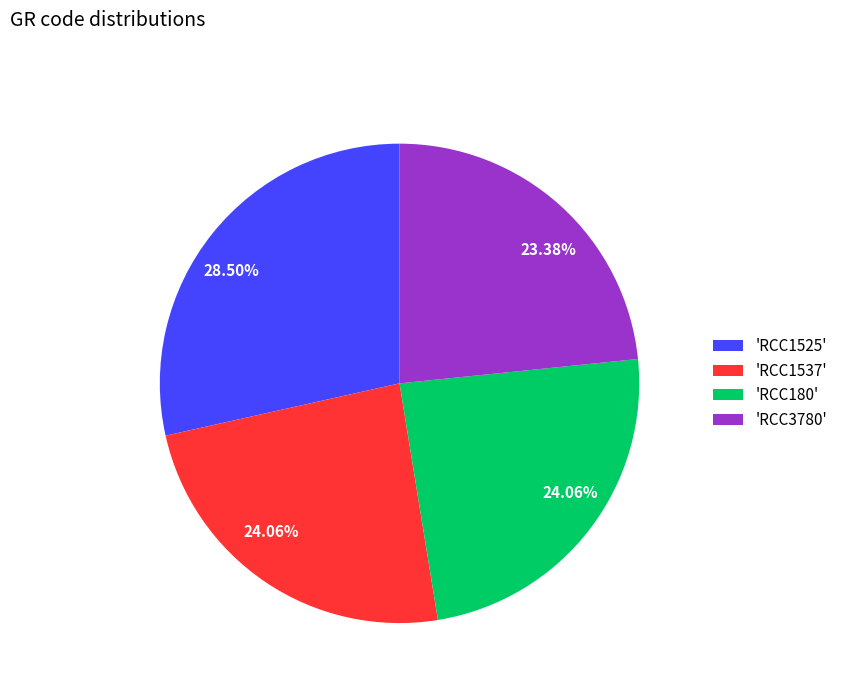

Approximately how many times larger is the value at 'RCC180' compared to 'RCC1525'?

0.8